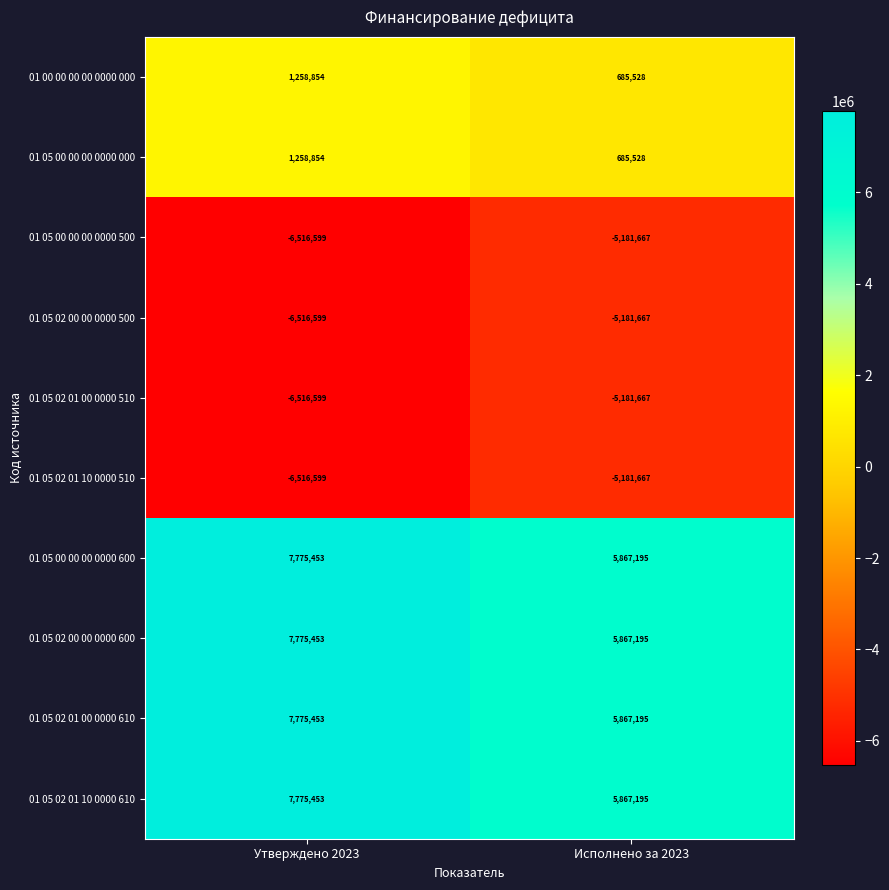

What is the difference between the highest and lowest values at Утверждено 2023?

14292052